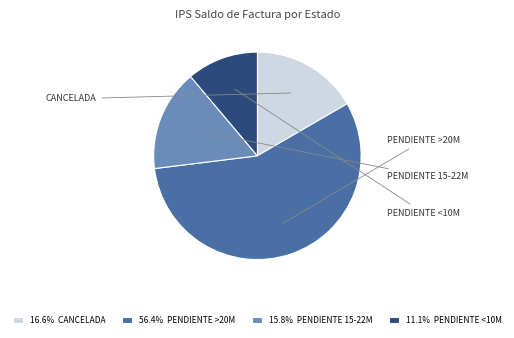

Is there any slice that represents more than half of the pie?

Yes